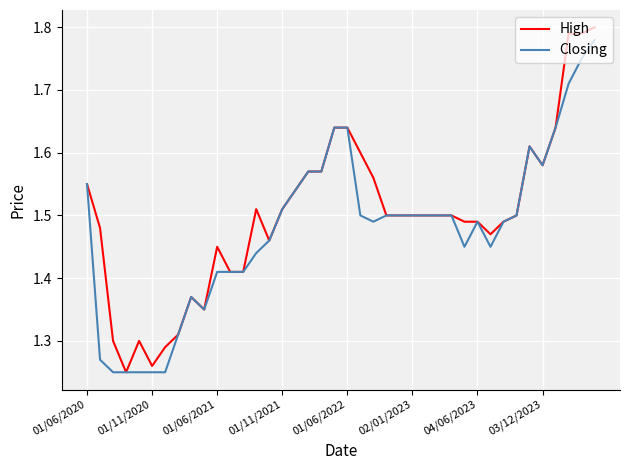

The value of Closing at 02/01/2023 is 2.2. True or false?

False